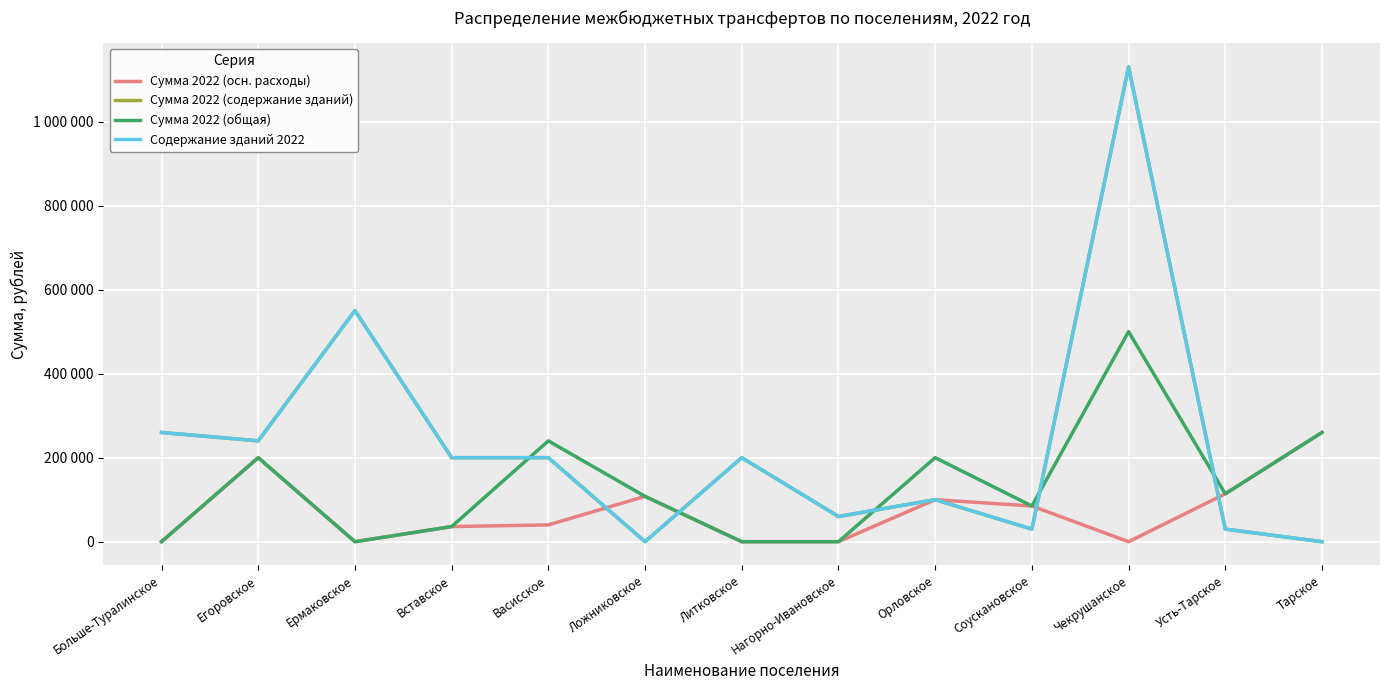

Is this an area chart (filled region under the line)?

No